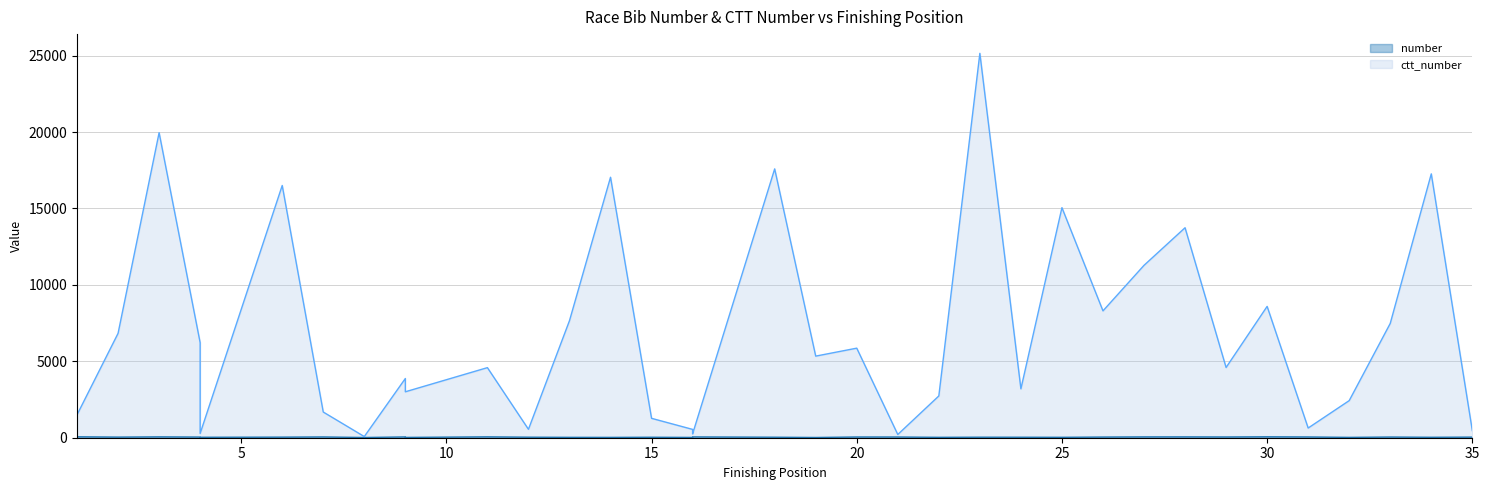

What is the difference between the number values at 14 and 35?

17